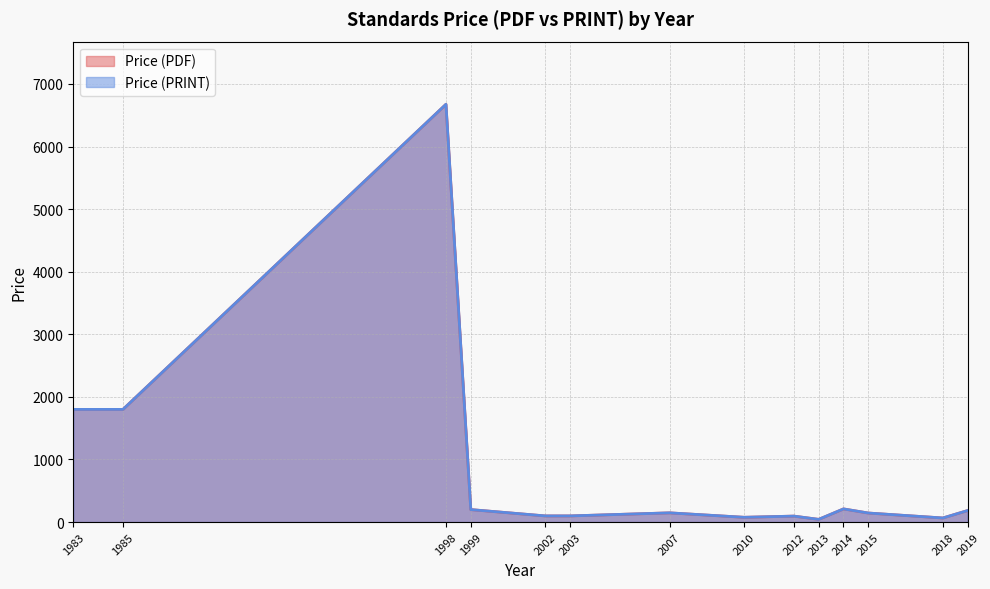

At 1985, list the series in order from largest to smallest.

Price (PDF), Price (PRINT)